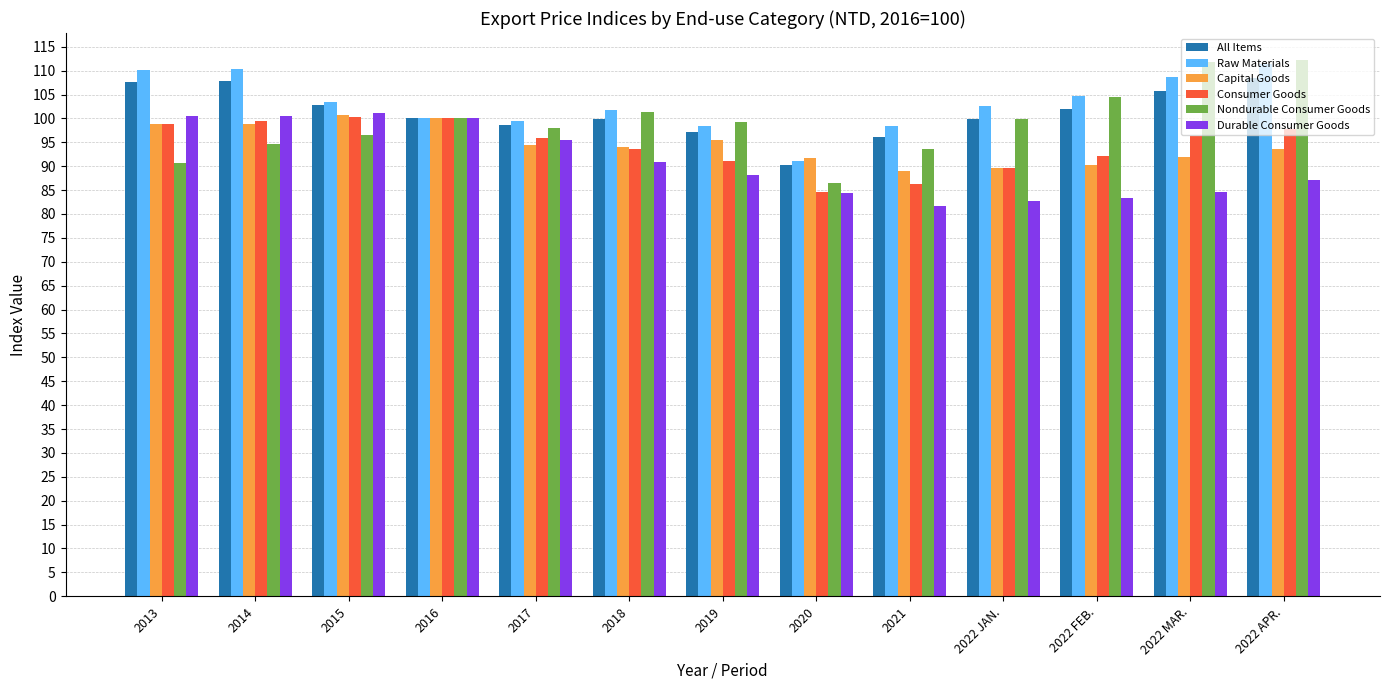

What is the spread (max minus min) of values at 2014?

15.7